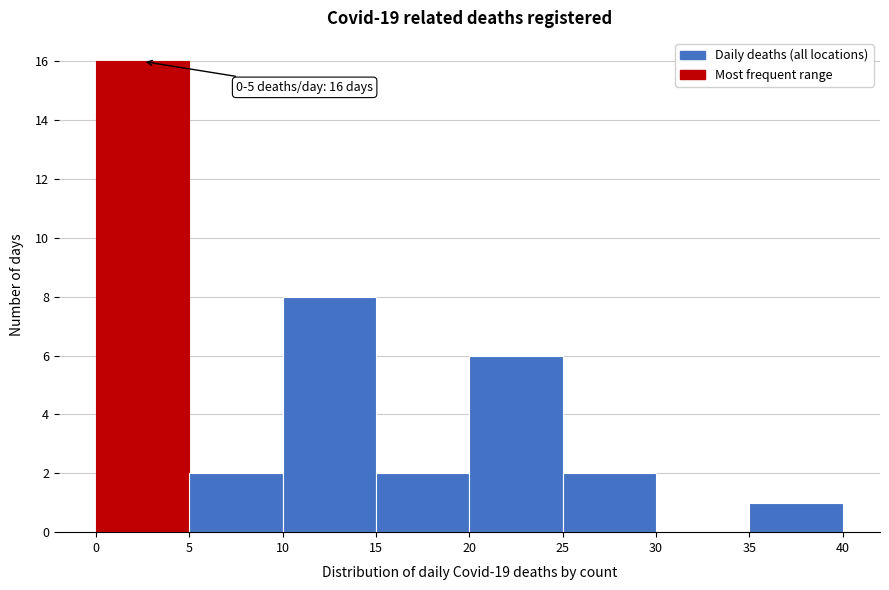

Over which range of the x-axis is the bar tallest?

0 to 5